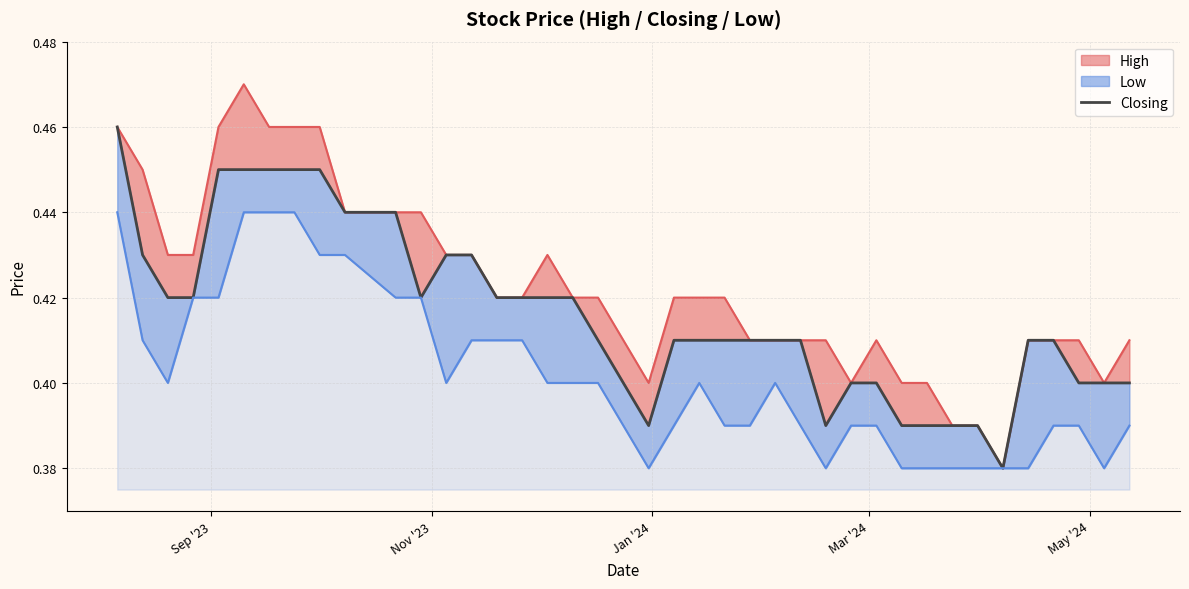

What is the difference between the maximum and minimum values?

0.1